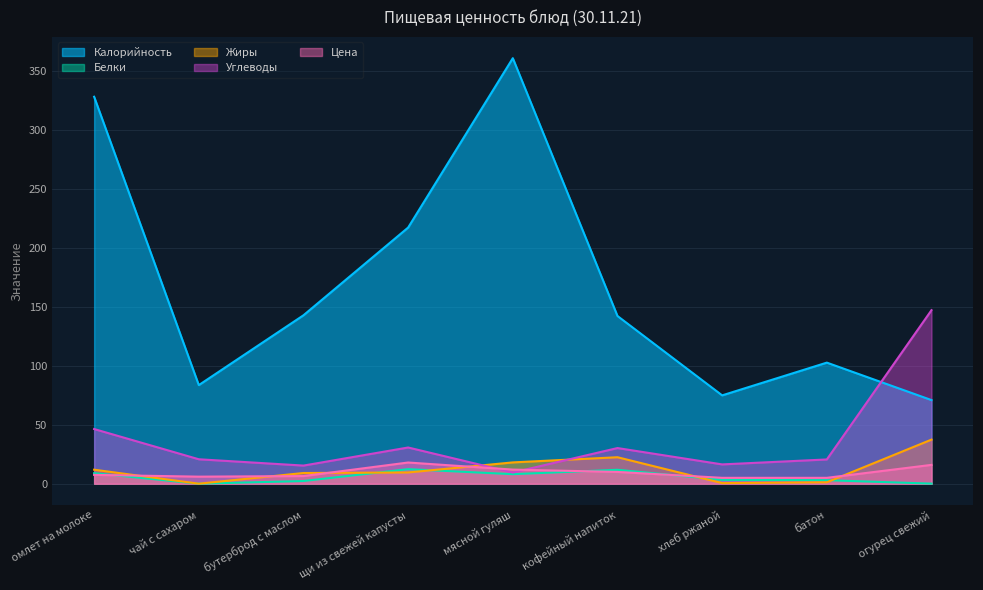

What is the value of the Жиры point at the 1st from the left?

11.9